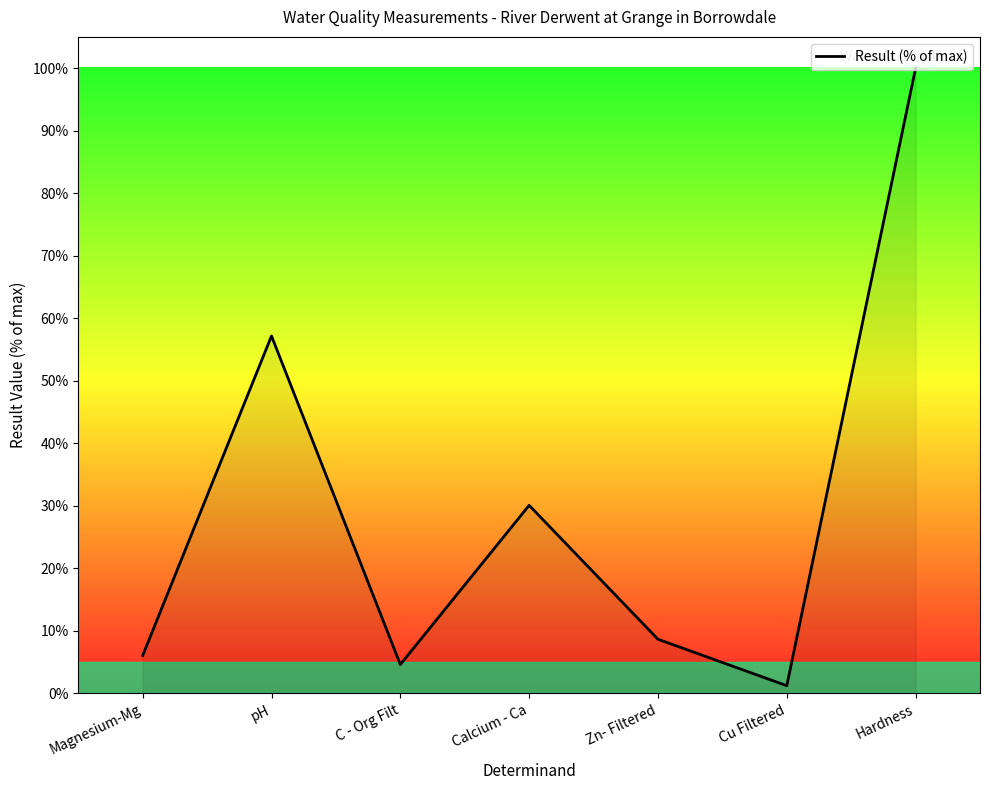

How many lines are shown in the chart?

1